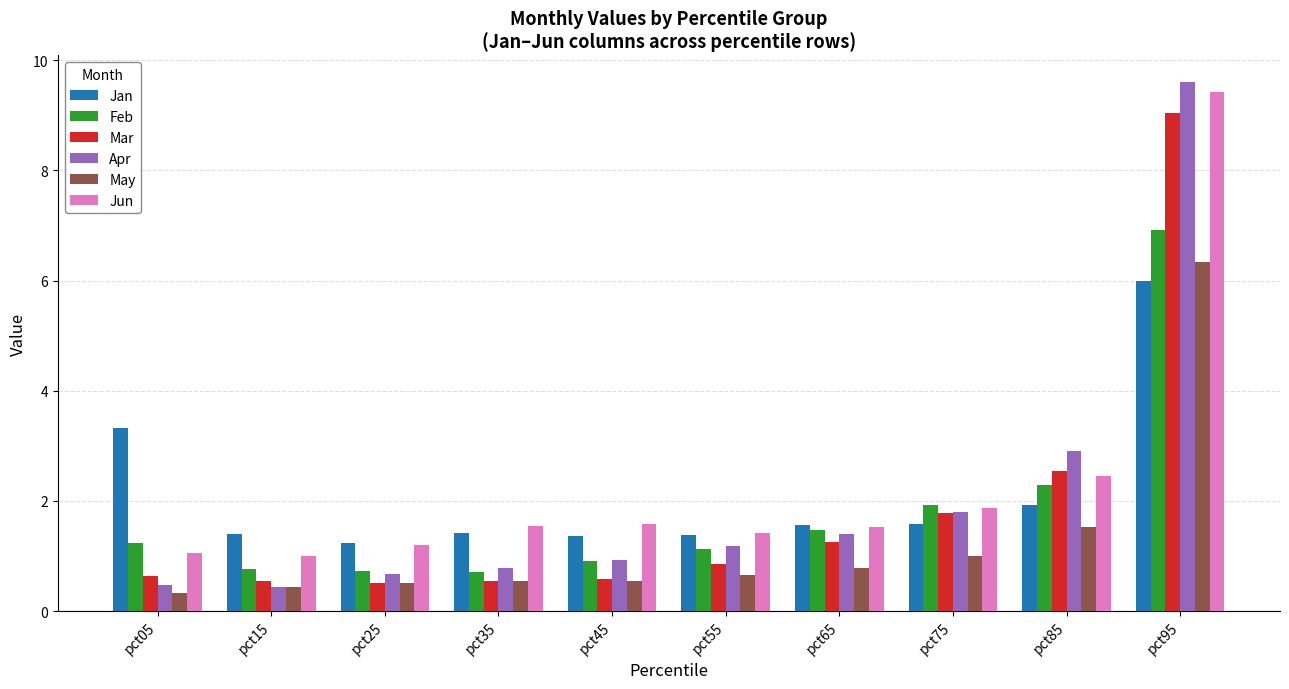

What are all the series names shown in the legend?

Jan, Feb, Mar, Apr, May, Jun